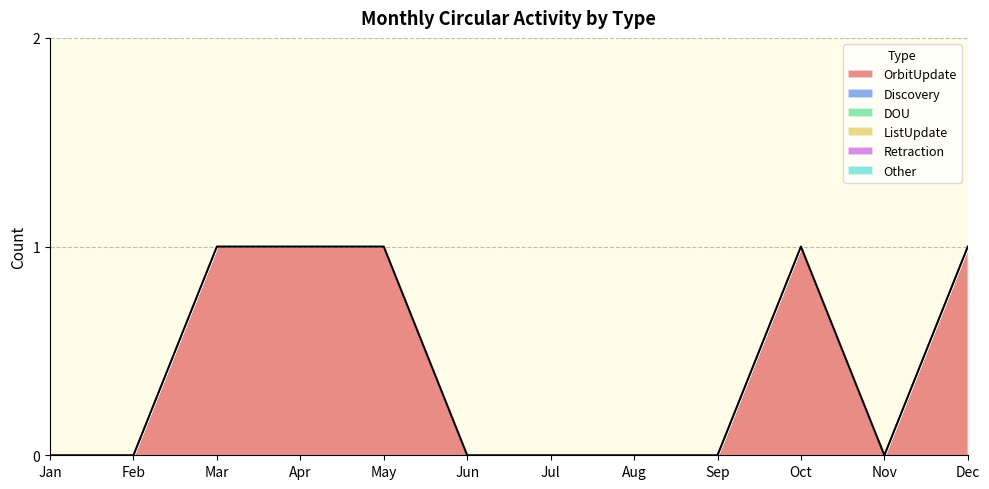

At how many categories does at least one series exceed 0?

5